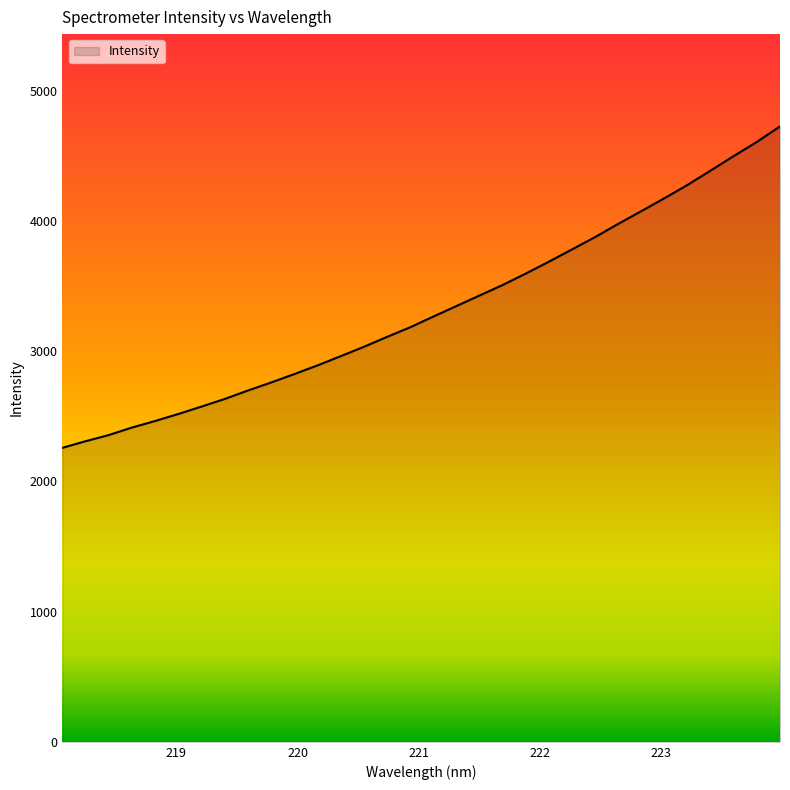

What is the smallest value displayed?

2257.1